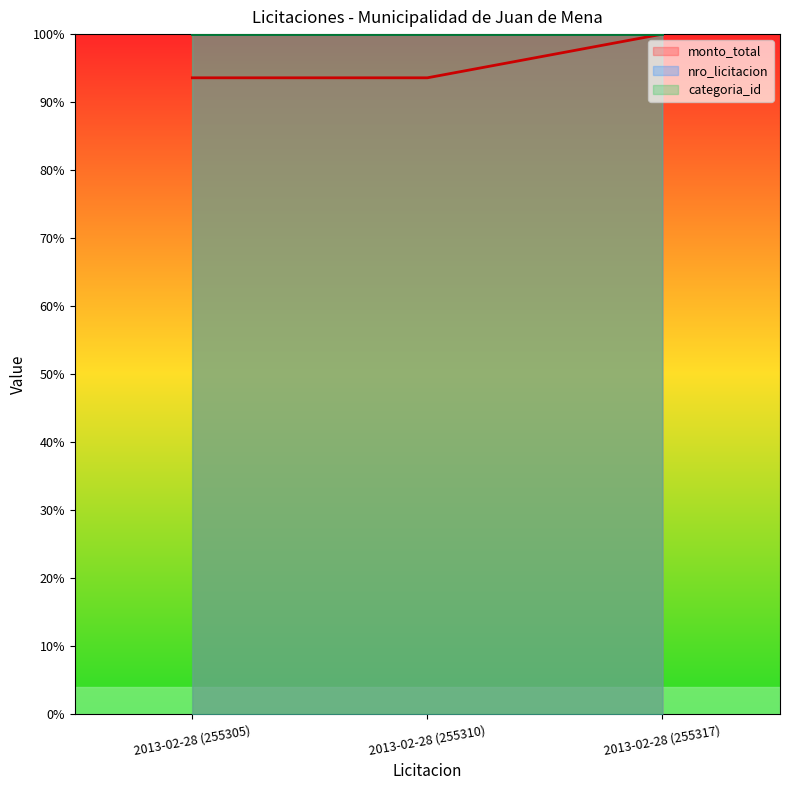

At which label does monto_total reach its peak?

2013-02-28 (255317)